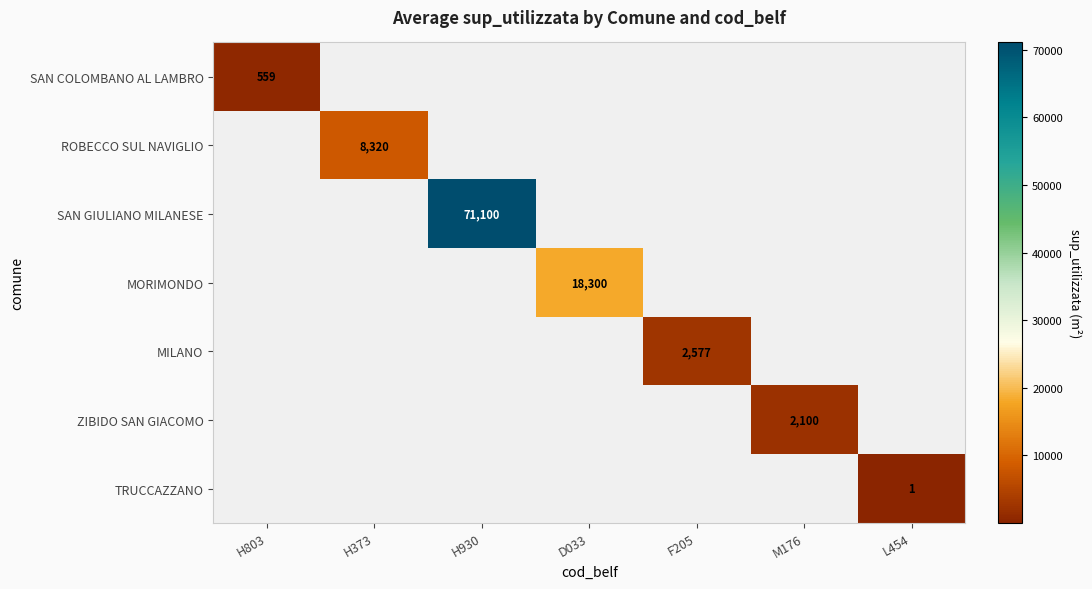

Is it true that SAN GIULIANO MILANESE equals 120003 at H930?

False